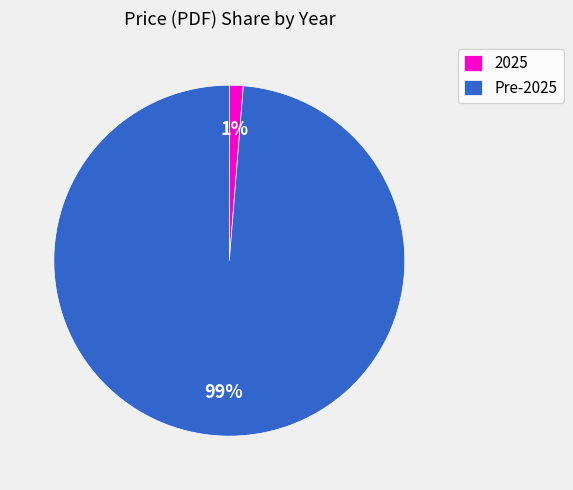

Count the number of slices in the pie.

2